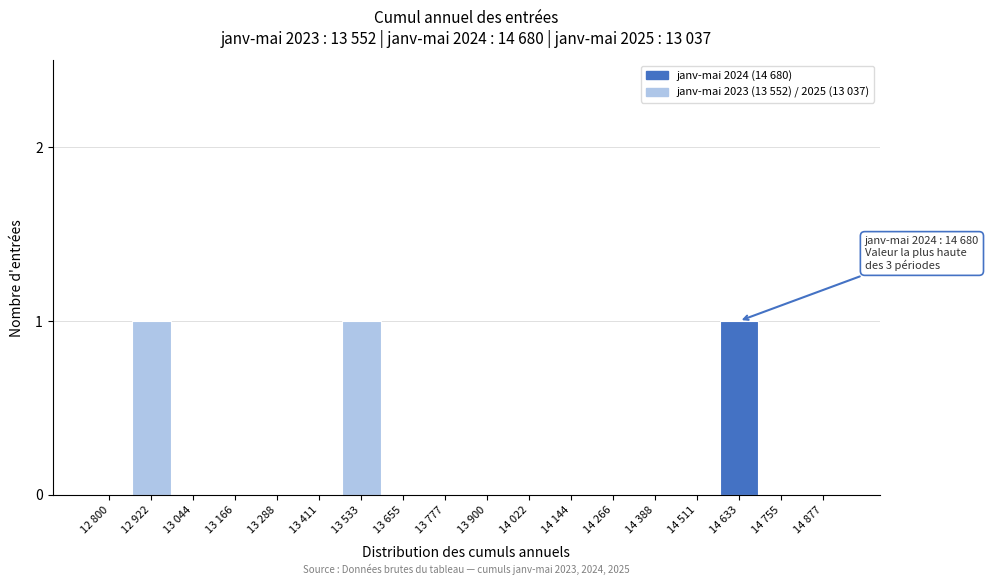

Reading left to right, transcribe all the data shown in this chart.

12 800=0	12 922=1	13 044=0	13 166=0	13 288=0	13 411=0	13 533=1	13 655=0	13 777=0	13 900=0	14 022=0	14 144=0	14 266=0	14 388=0	14 511=0	14 633=1	14 755=0	14 877=0